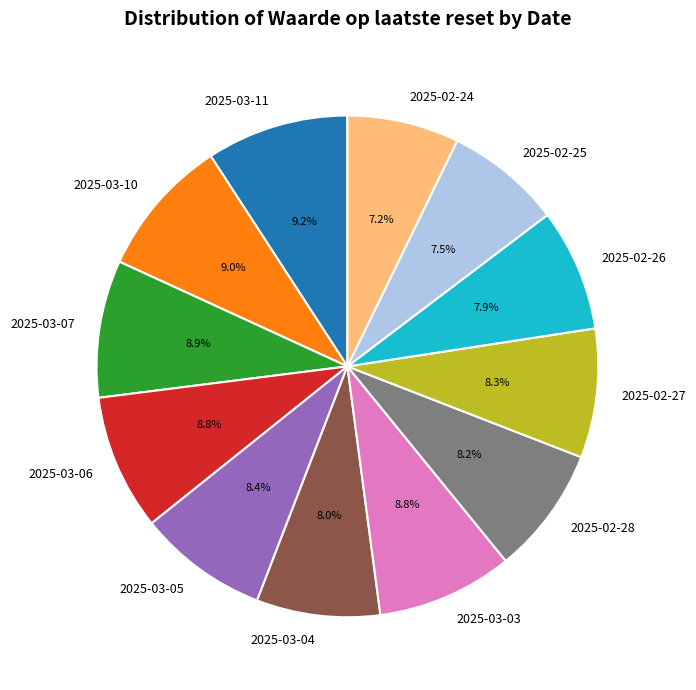

What portion of the pie excludes 2025-03-07?

91.1%